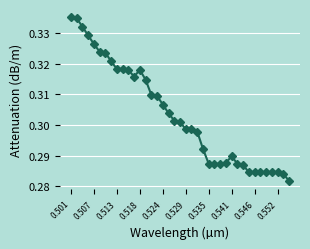

What is the sum of all values?

11.8